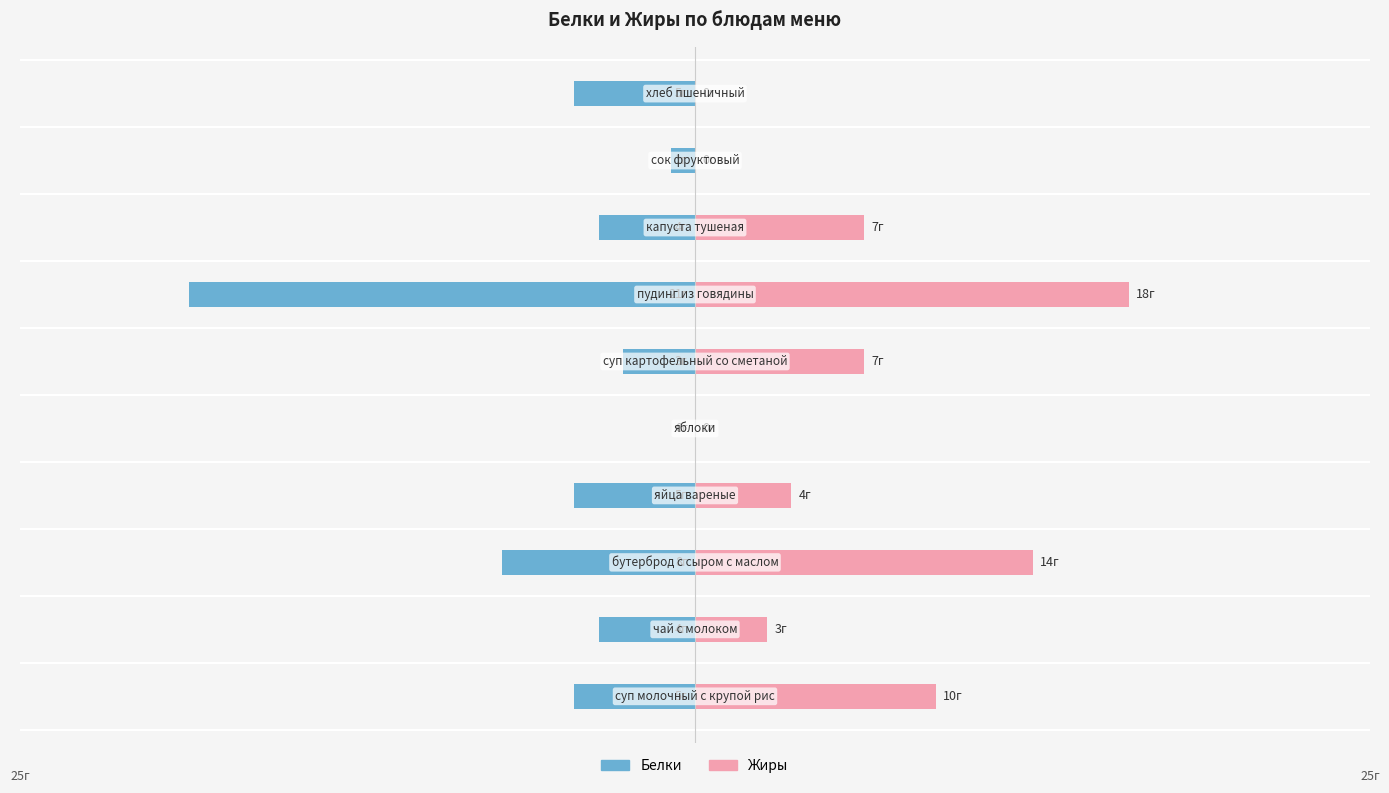

Reading left to right, extract all data points from this chart.

Белки: 0=-5	1=-4	2=-8	3=-5	4=0	5=-3	6=-21	7=-4	8=-1	9=-5
Жиры: 0=10	1=3	2=14	3=4	4=0	5=7	6=18	7=7	8=0	9=0